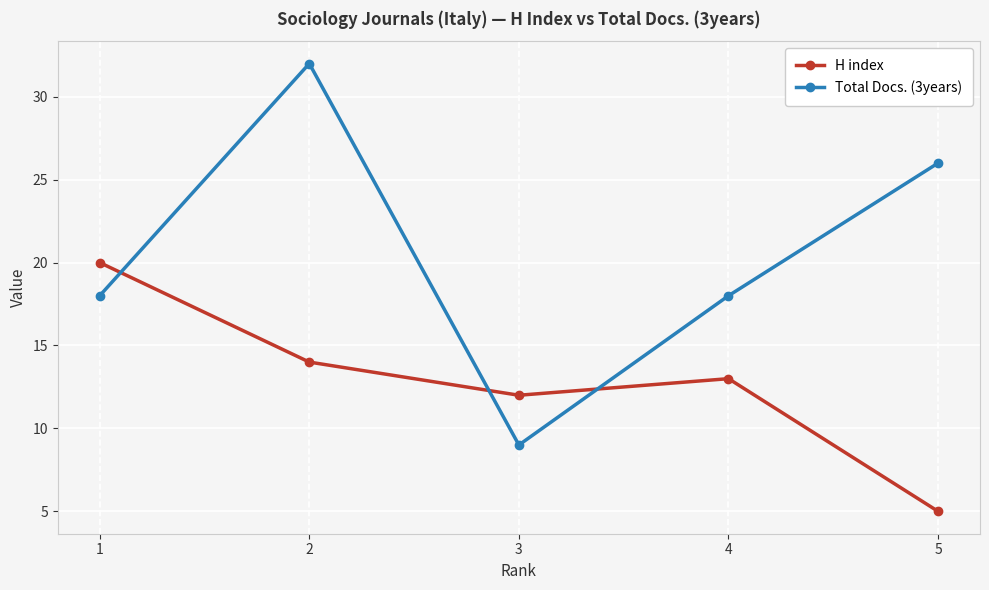

What is the difference between the maximum and minimum values in the H index series?

15